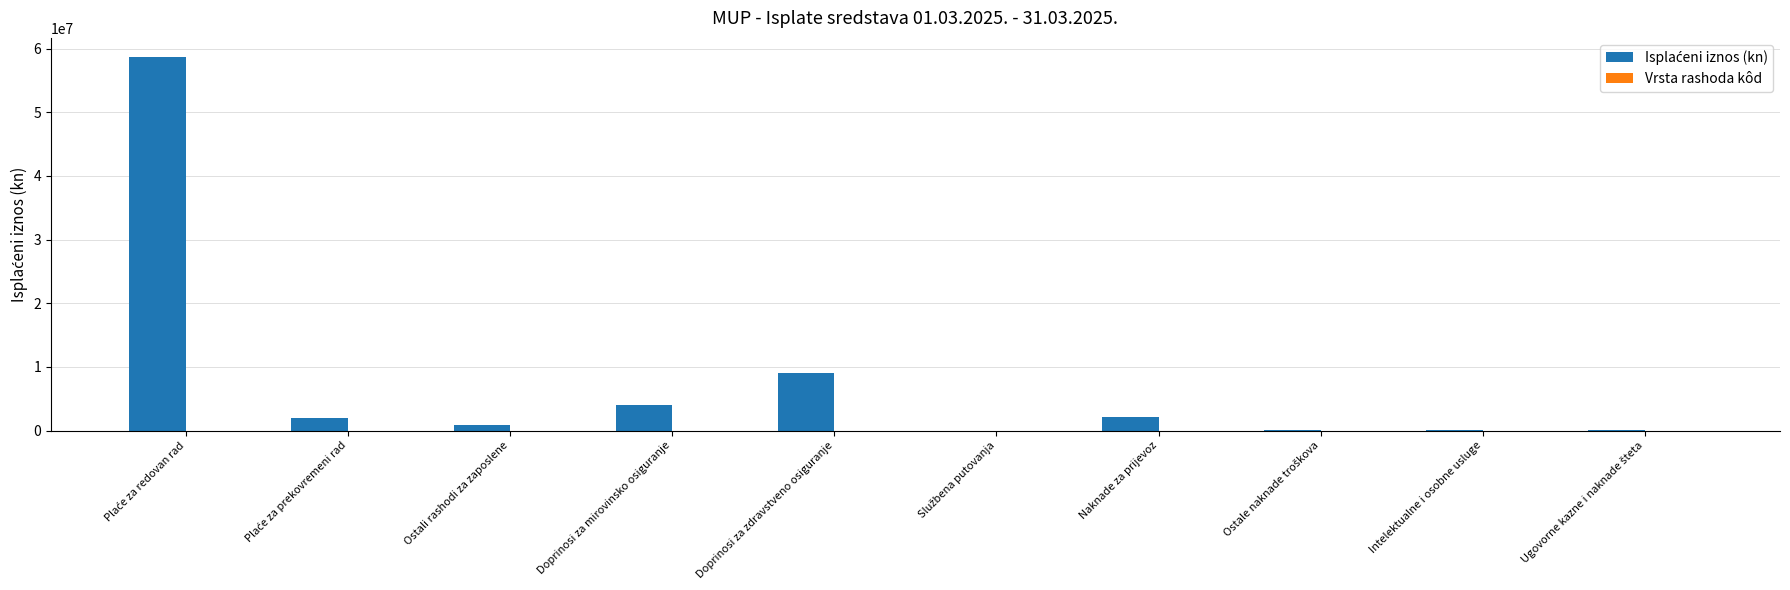

What is the maximum value shown in the chart?

58757282.0